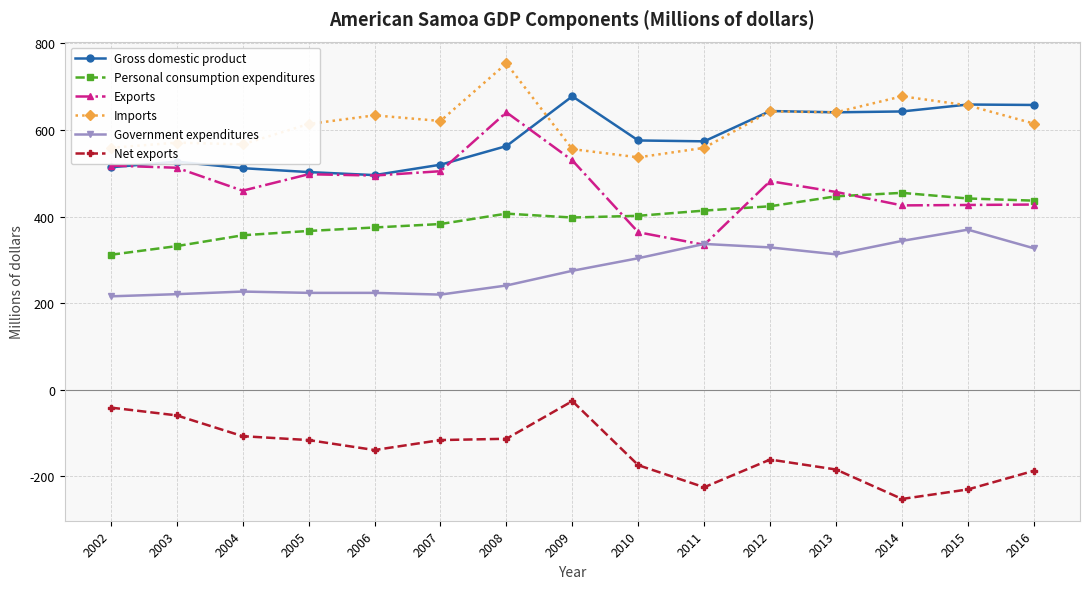

What is the maximum value for Government expenditures?

370